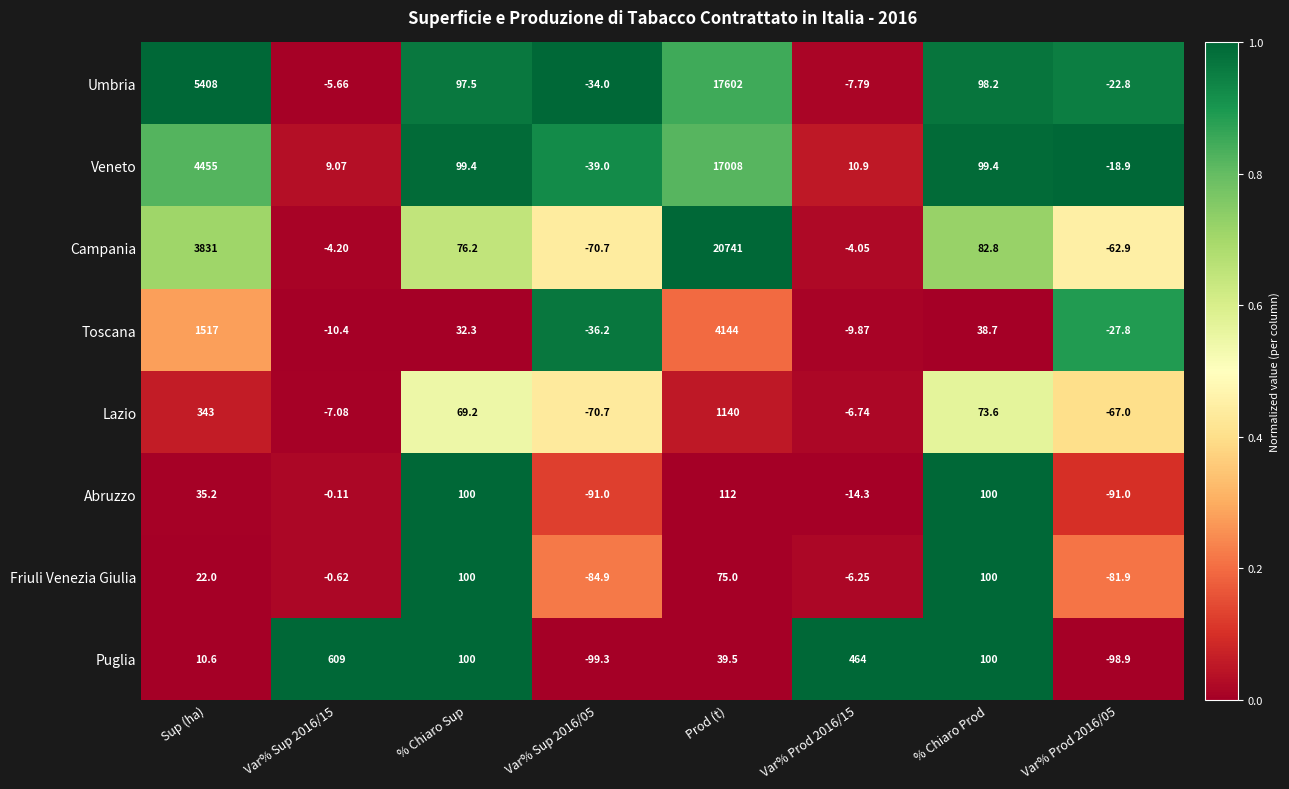

What is the total value across all series at Var% Prod 2016/05?

-471.2